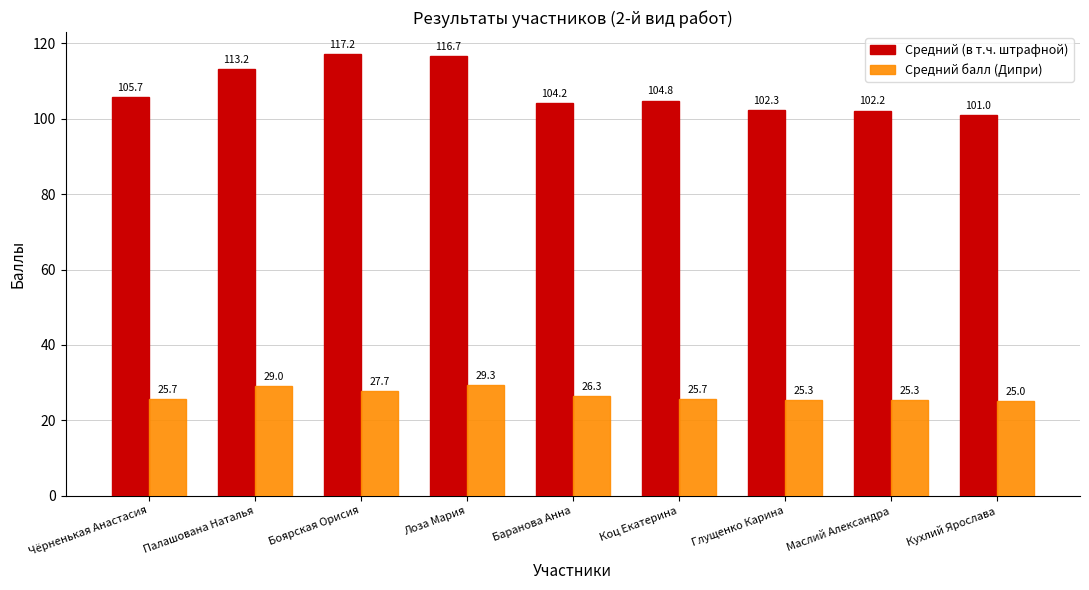

At which label does Средний (в т.ч. штрафной) first exceed 104?

Чёрненькая Анастасия